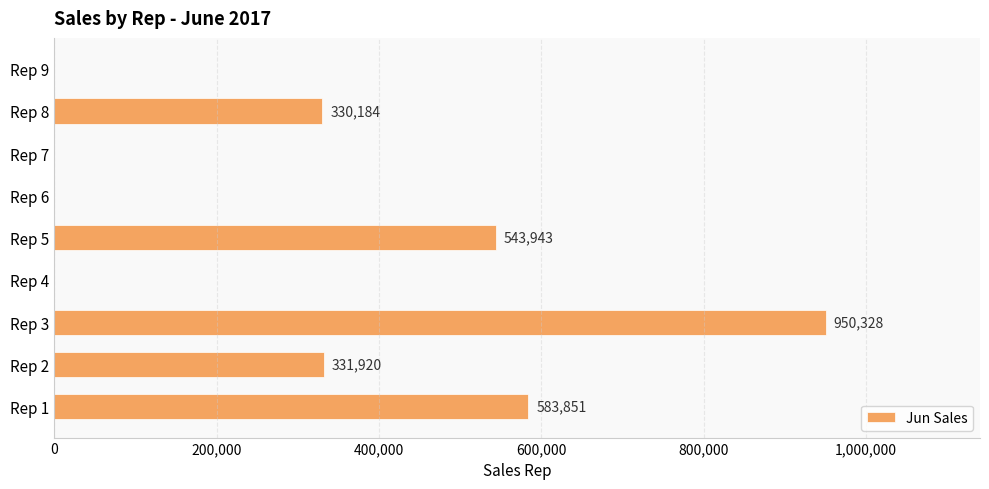

Count the number of data series in this chart.

1